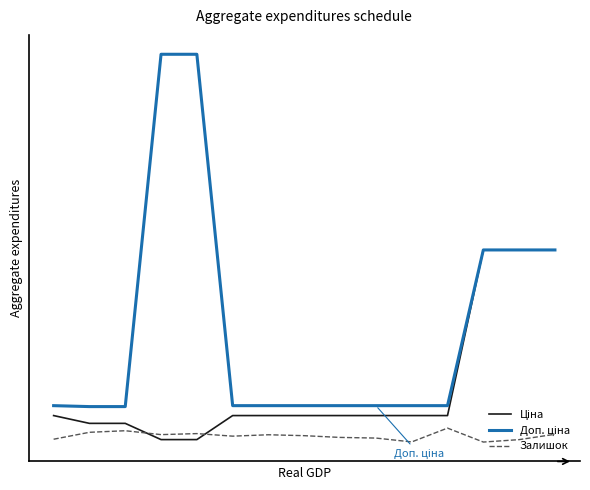

True or false: Доп. ціна and Залишок intersect in this chart.

False